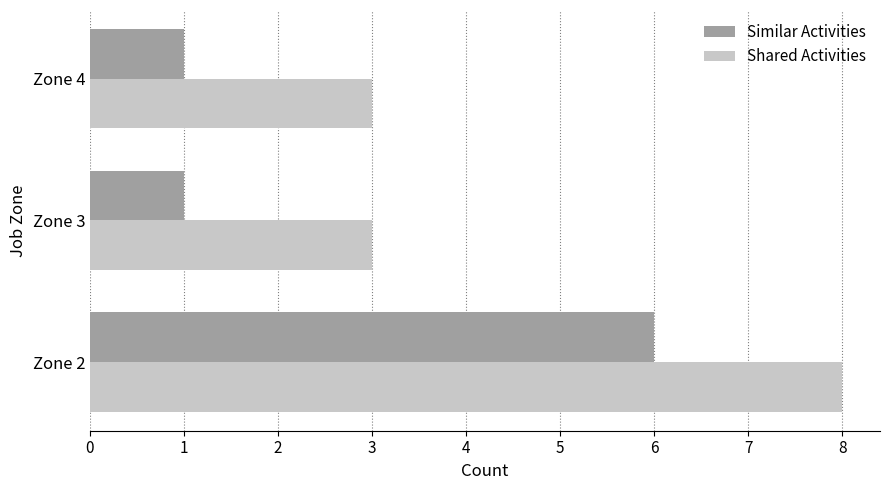

Is it true that Similar Activities equals 1 at Zone 3?

True